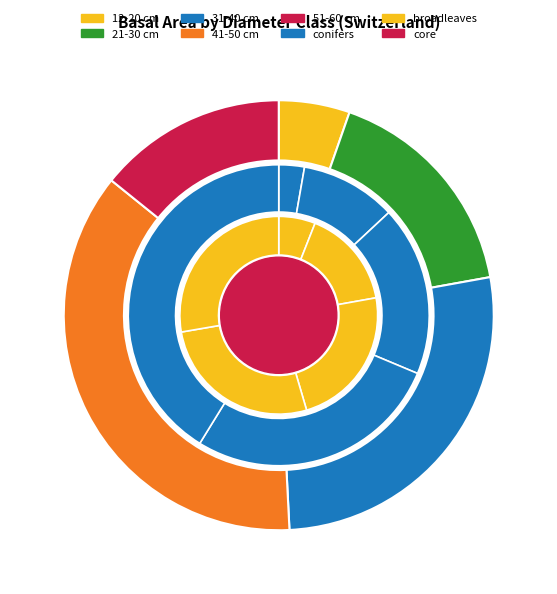

True or false: 21-30 cm accounts for 17% of the total.

True